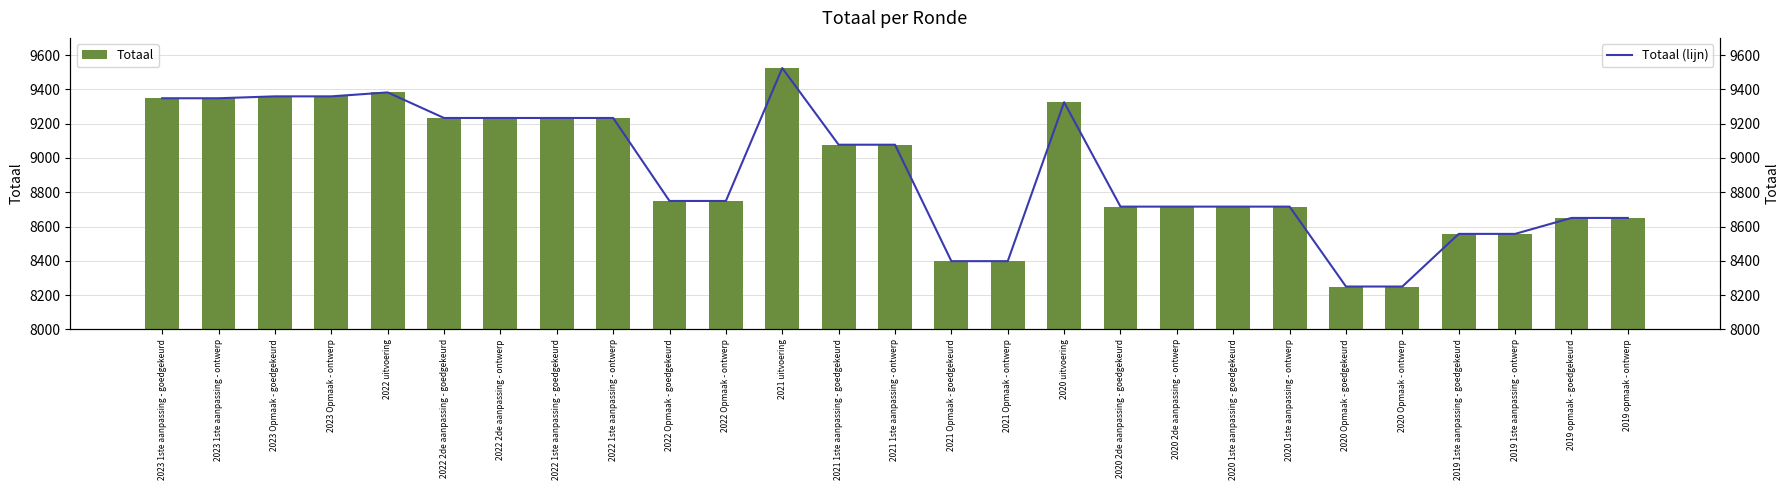

What is the difference between the Totaal values at 2022 1ste aanpassing - ontwerp and 2023 Opmaak - ontwerp?

126